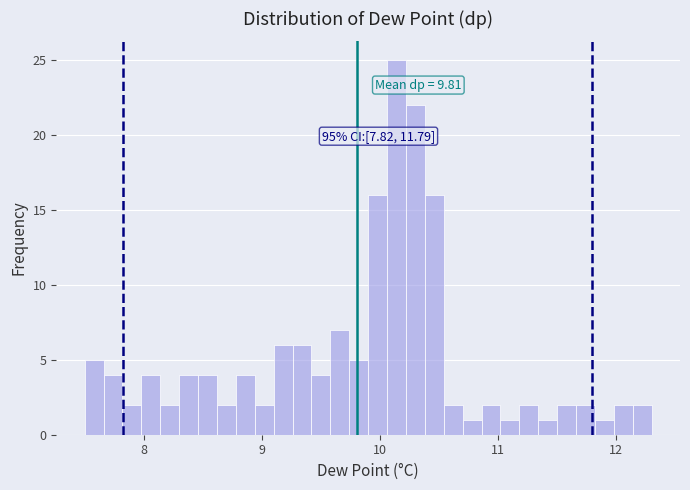

Around what value on the x-axis is the tallest bar? Give the approximate position of its centre, as read against the axis.

10.1